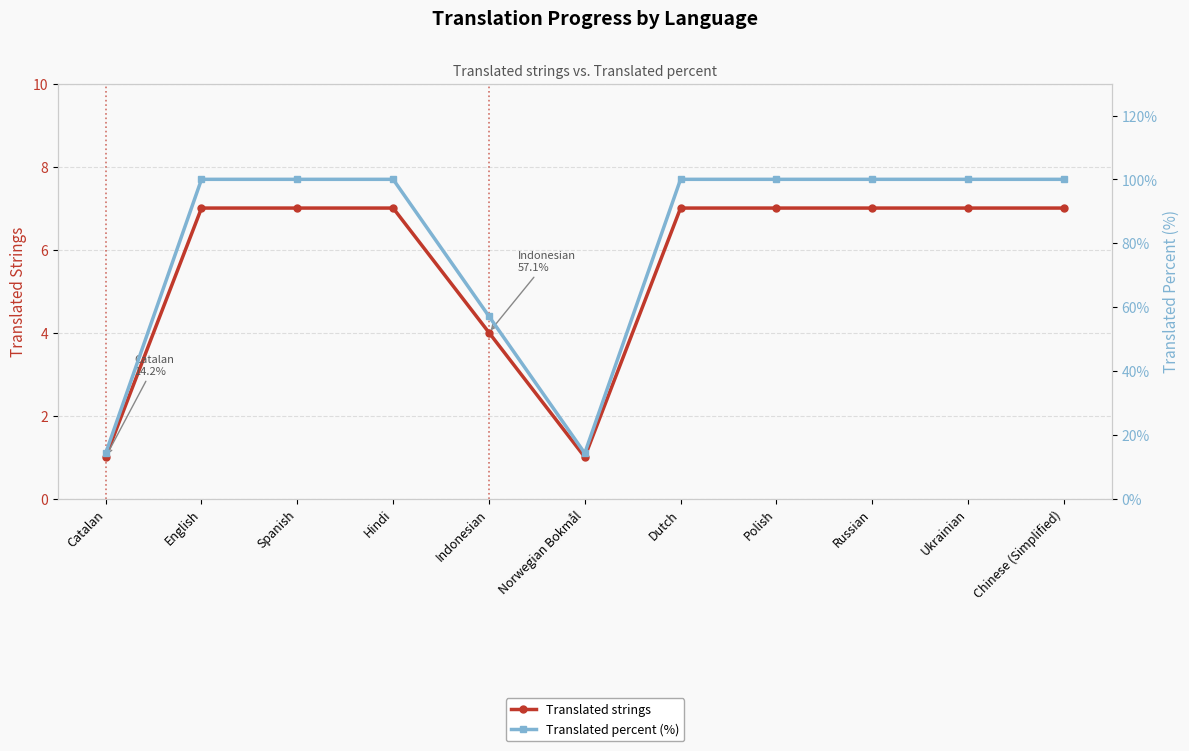

The value of Translated strings at Spanish is 12.2. True or false?

False